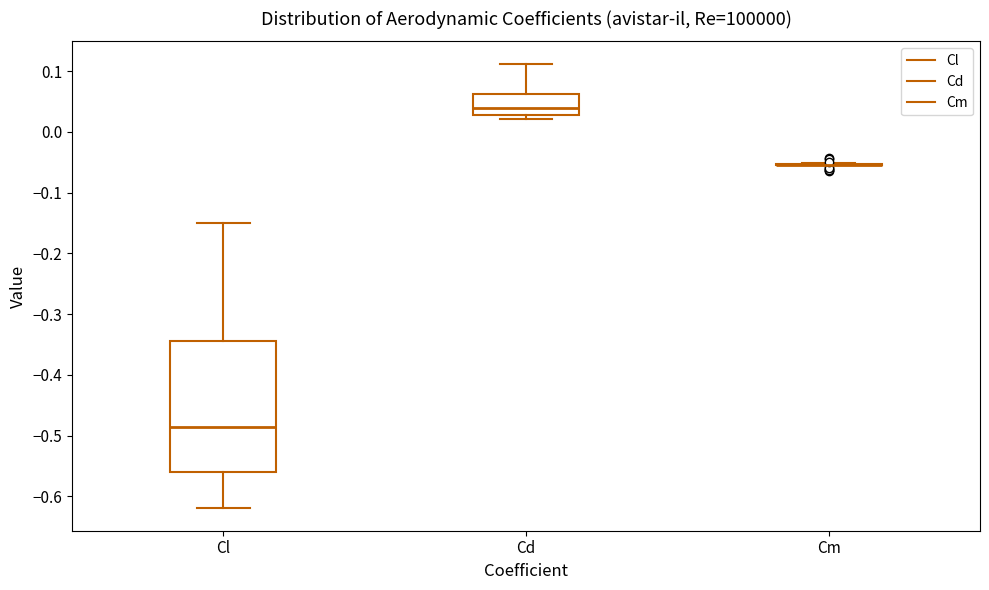

Reading left to right, transcribe this box plot: for each box, give where its median line is, the range the box spans, and where its two whiskers end, as read against the y-axis. The values are not printed on the chart, so give them approximately, as read against the axis.

Cl: median -0.49, box -0.56 to -0.34, whiskers -0.62 to -0.15
Cd: median 0.04, box 0.03 to 0.06, whiskers 0.02 to 0.11
Cm: box collapsed to a line at -0.05, whiskers -0.05 to -0.05